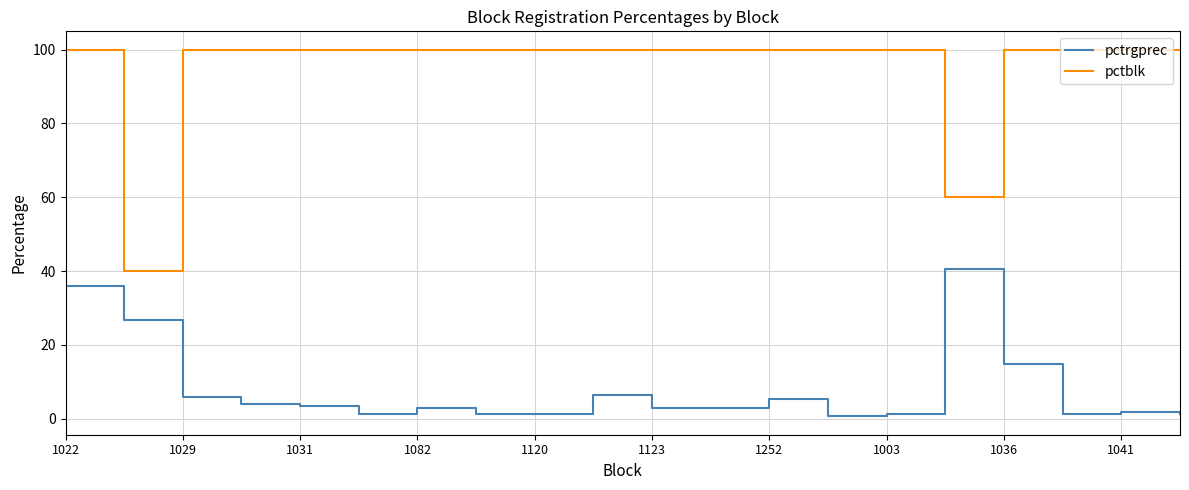

Which series has the largest total across all categories?

pctblk